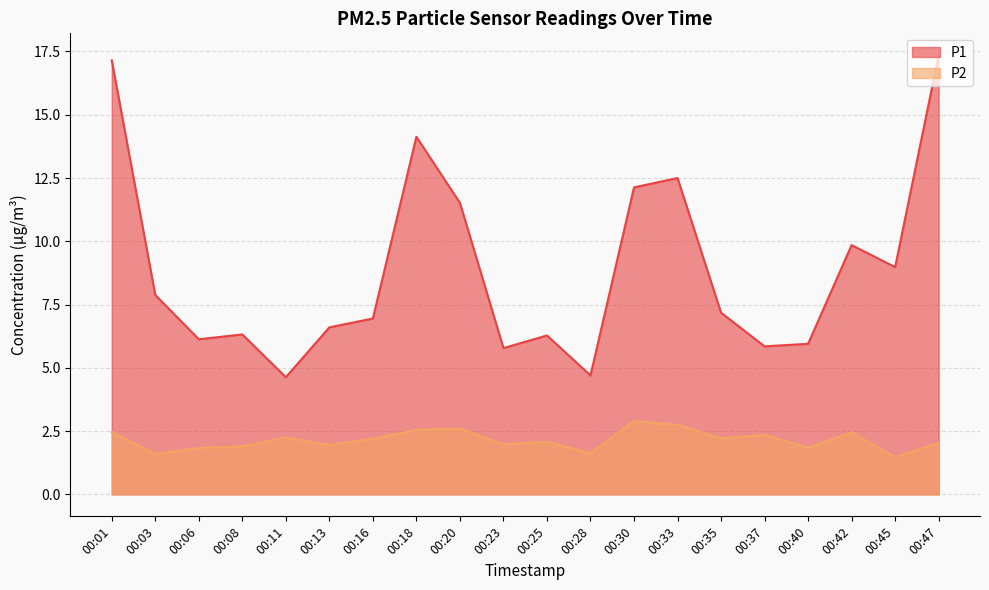

What is the spread (max minus min) of values at 00:37?

3.5